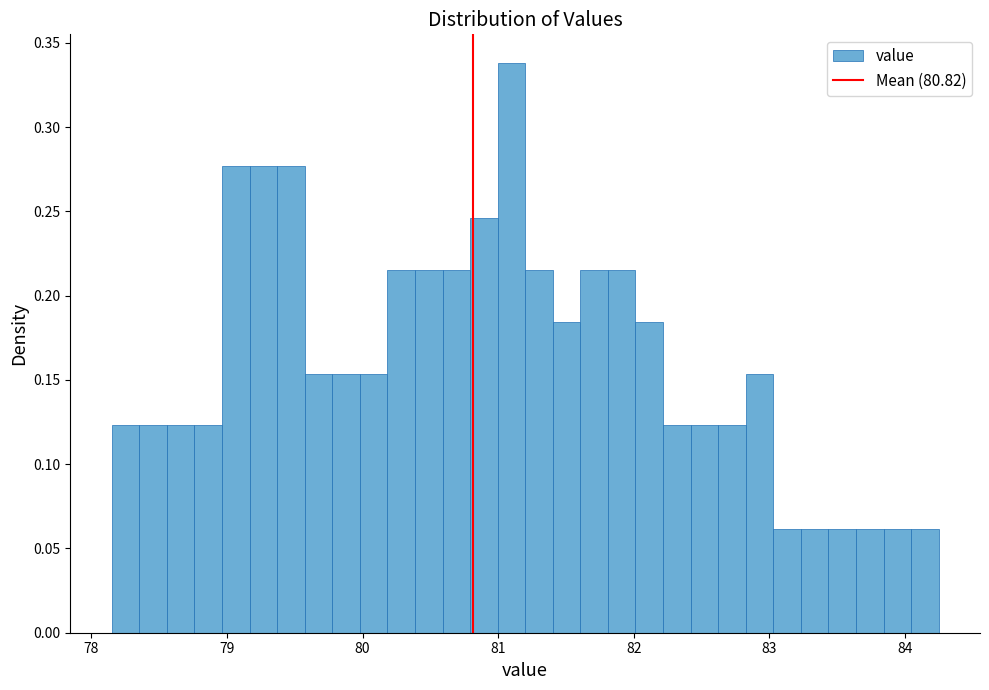

Read against the x-axis, roughly where is the centre of the tallest bar?

81.1